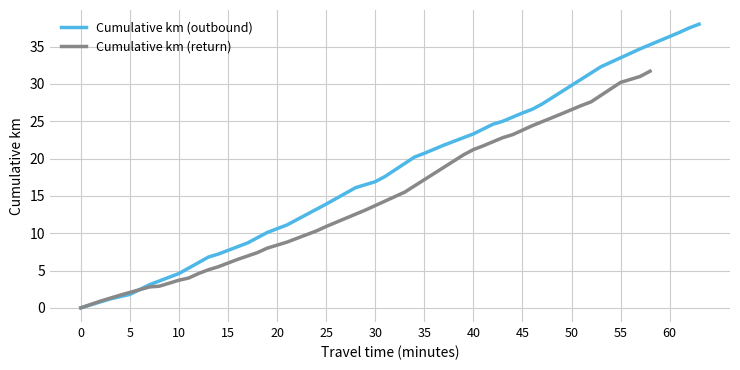

True or false: Cumulative km (return) has a value of 14.2 at 24.

False